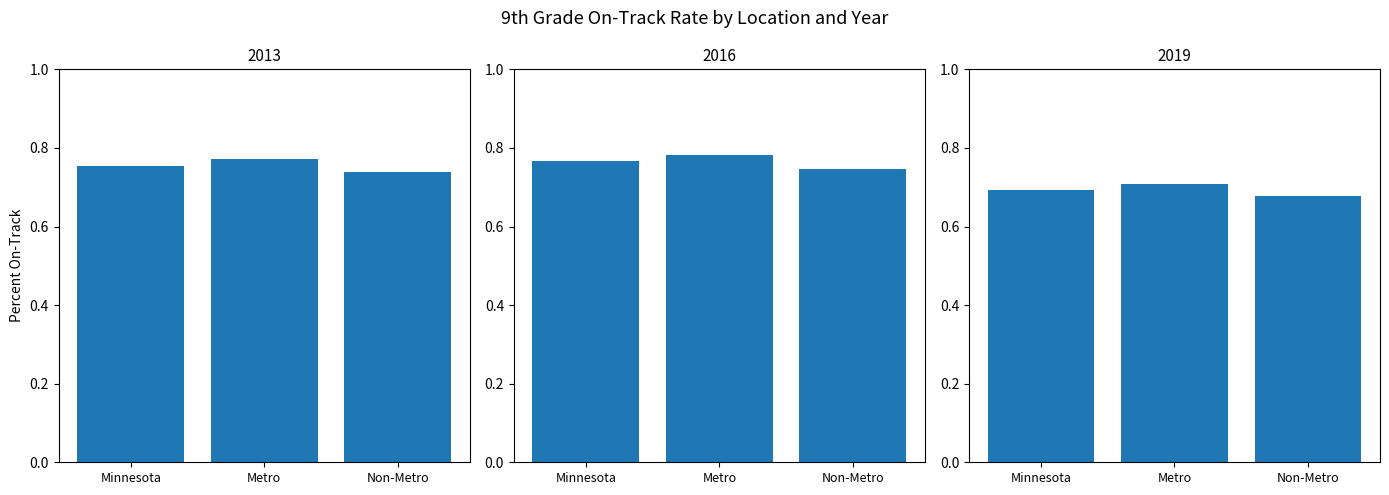

Which series has the widest spread of values?

2016